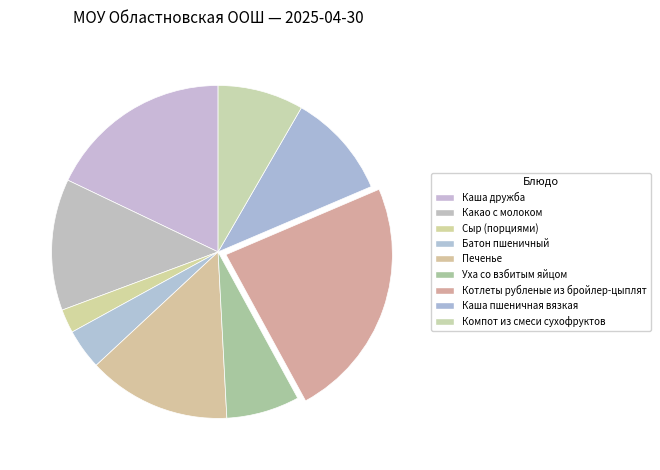

Count the number of slices in the pie.

9